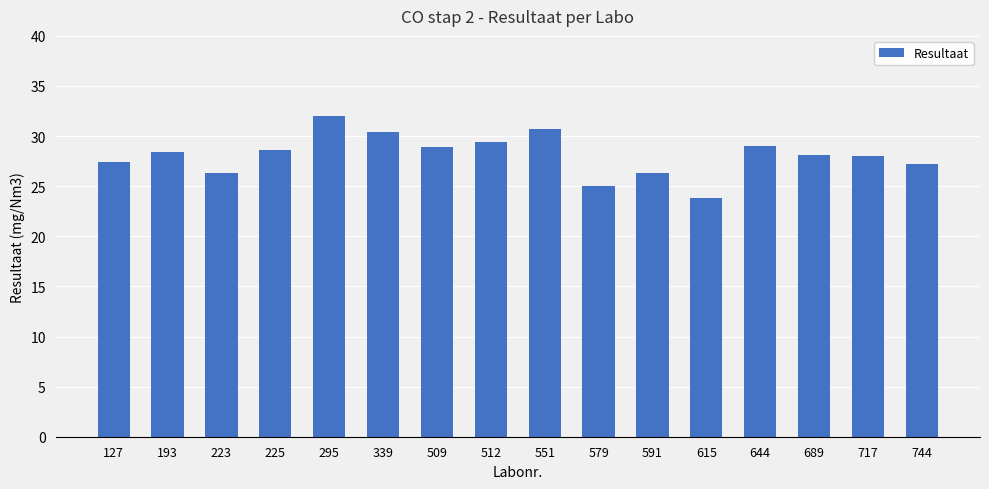

True or false: the data shows 23.8 at 615.

True